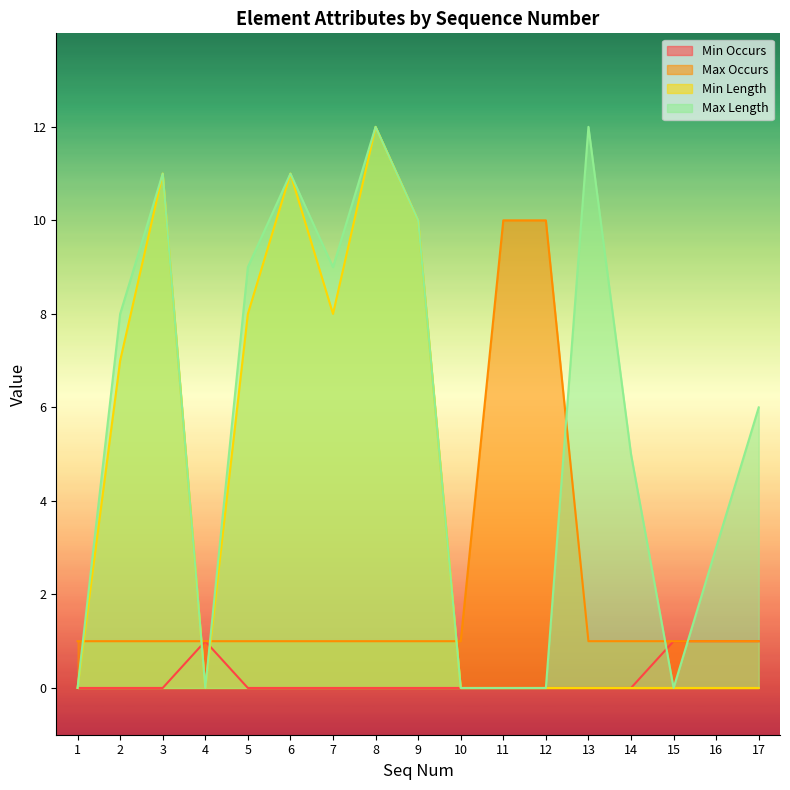

Reading left to right, transcribe all the data shown in this chart.

Min Occurs: 0	0	0	1	0	0	0	0	0	0	0	0	0	0	1	1	1
Max Occurs: 1	1	1	1	1	1	1	1	1	1	10	10	1	1	1	1	1
Min Length: 0	7	11	0	8	11	8	12	10	0	0	0	0	0	0	0	0
Max Length: 0	8	11	0	9	11	9	12	10	0	0	0	12	5	0	3	6